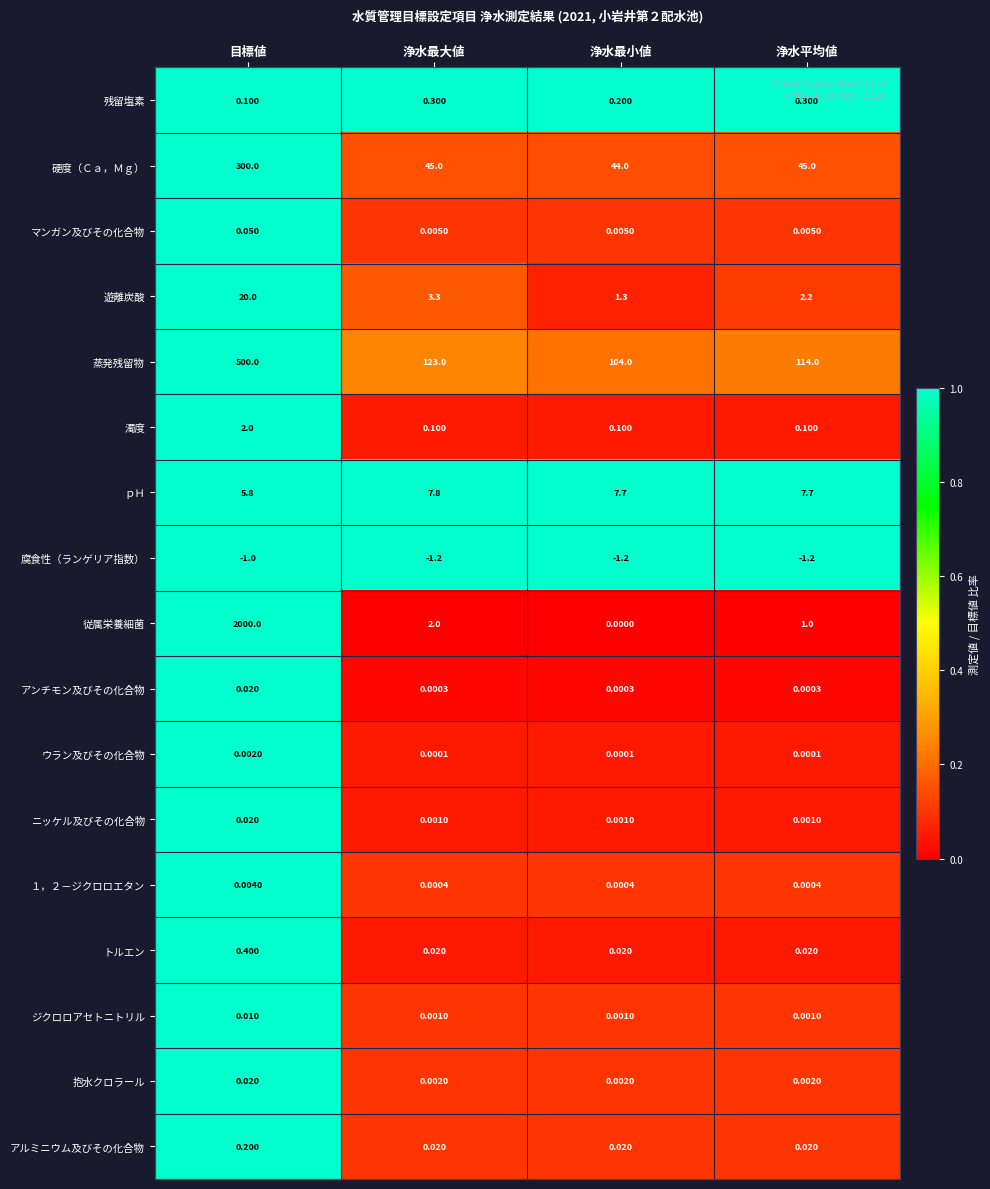

What is the spread (max minus min) of values at 浄水最小値?

105.2